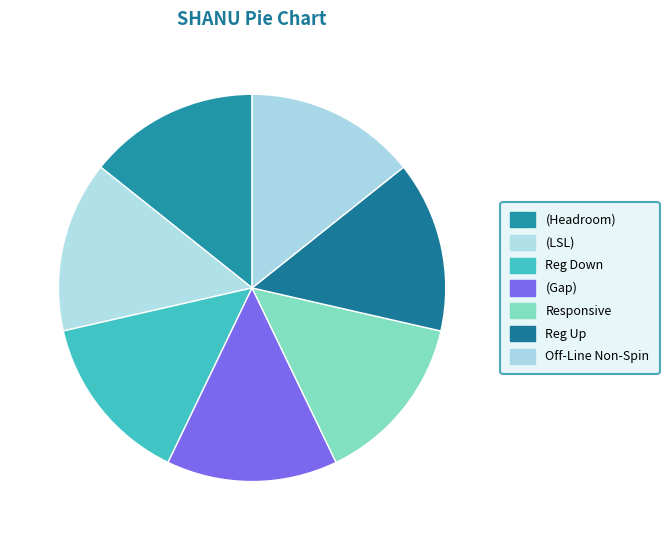

How many slices are in this pie chart?

7